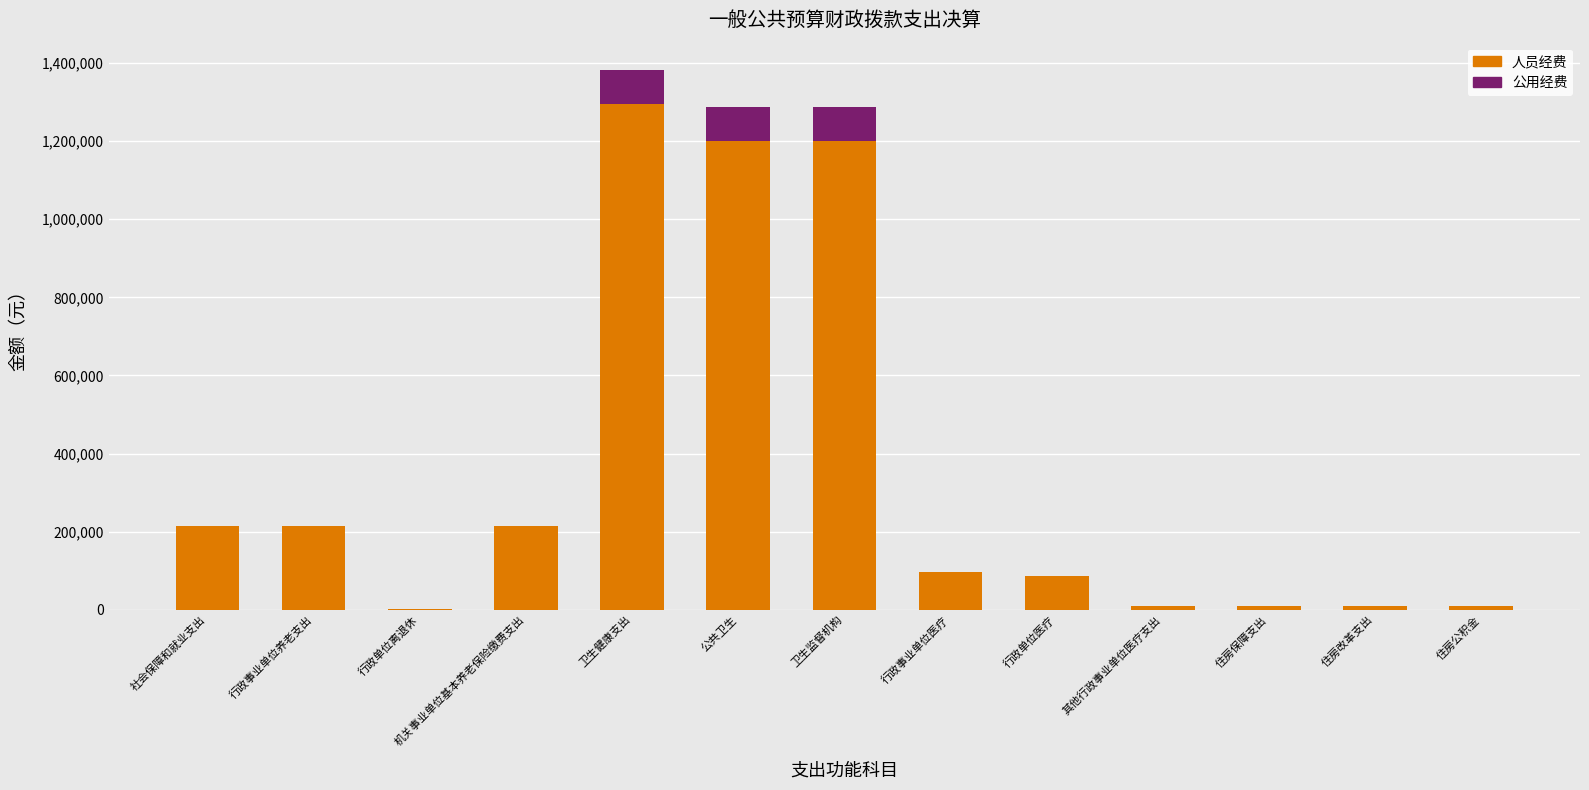

True or false: 人员经费 has a value of 214850.6 at 行政事业单位养老支出.

True